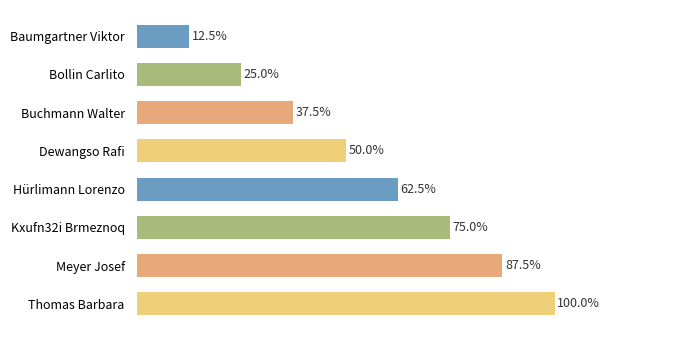

Are the bars horizontal?

Yes